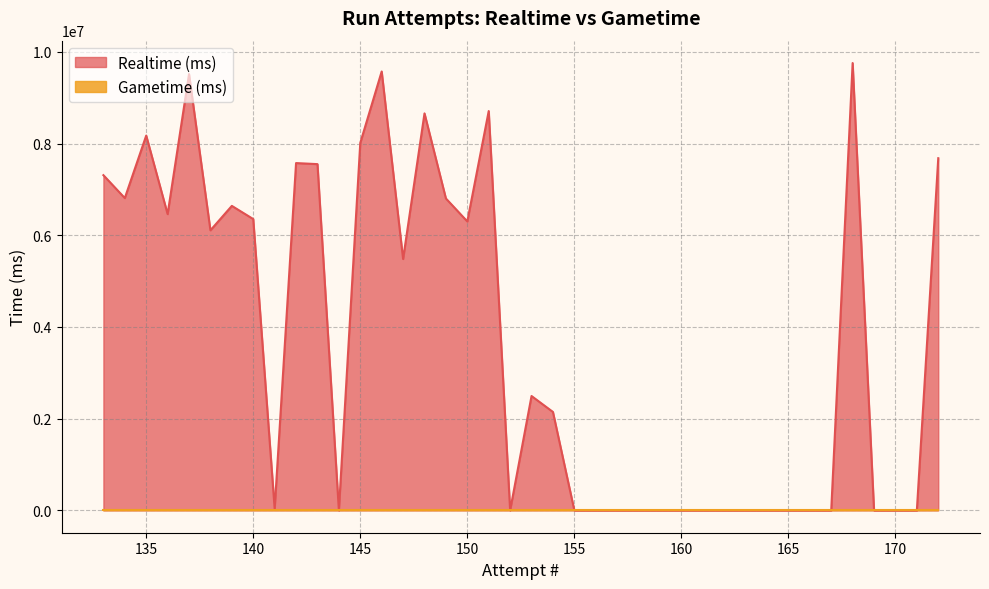

How many lines are shown in the chart?

2